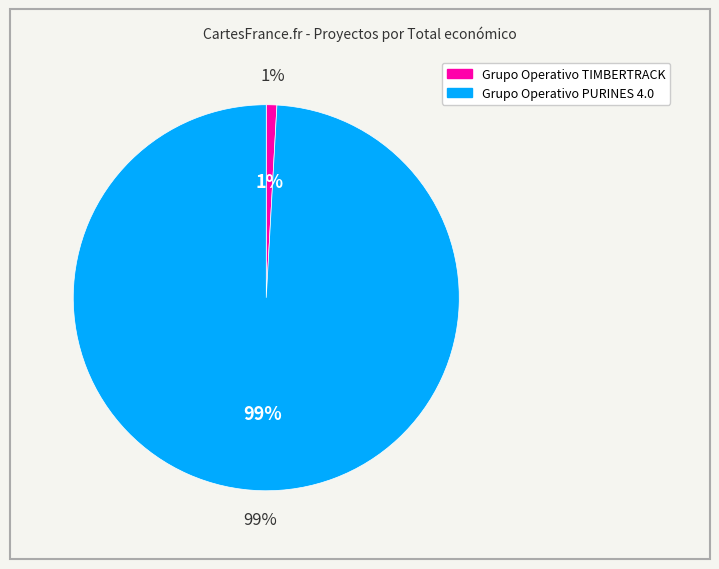

Is there a majority slice in this chart?

Yes